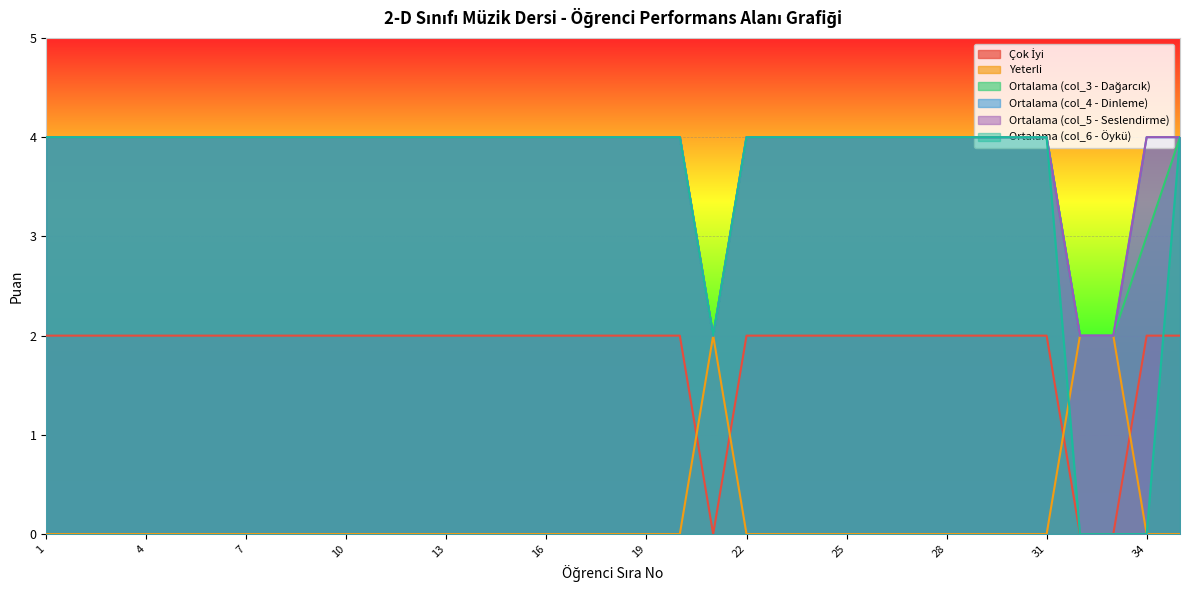

What are all the series names shown in the legend?

Çok İyi, Yeterli, Ortalama (col_3 - Dağarcık), Ortalama (col_4 - Dinleme), Ortalama (col_5 - Seslendirme), Ortalama (col_6 - Öykü)